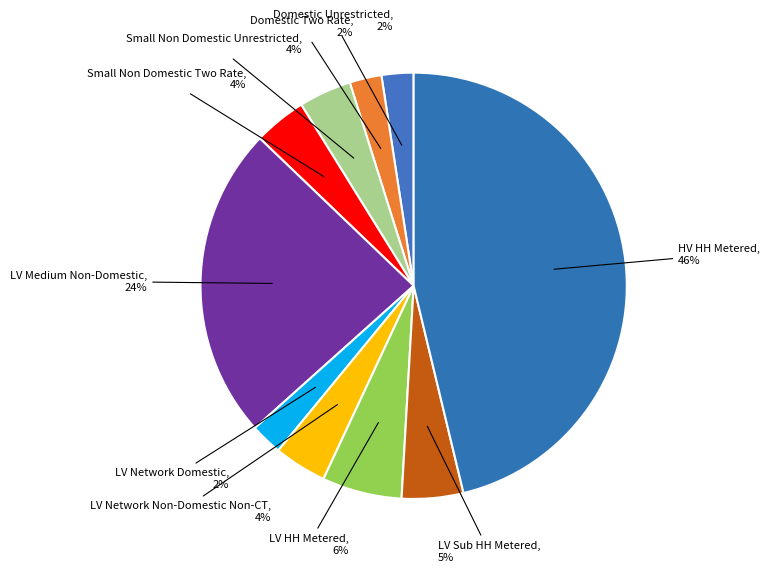

To the nearest percent, what portion does Small Non Domestic Unrestricted represent?

4%